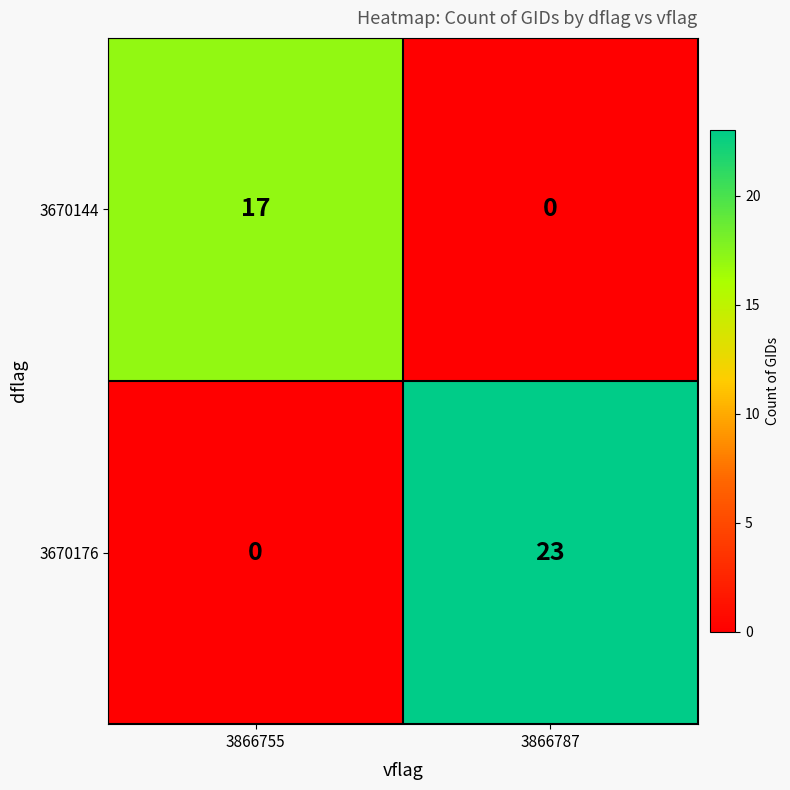

Reading left to right, transcribe all the data shown in this chart.

3670144: 3866755=17	3866787=0
3670176: 3866755=0	3866787=23